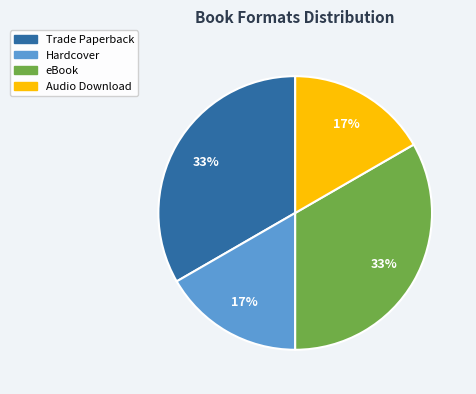

What is the ratio of the value at Hardcover to the value at Trade Paperback?

0.5